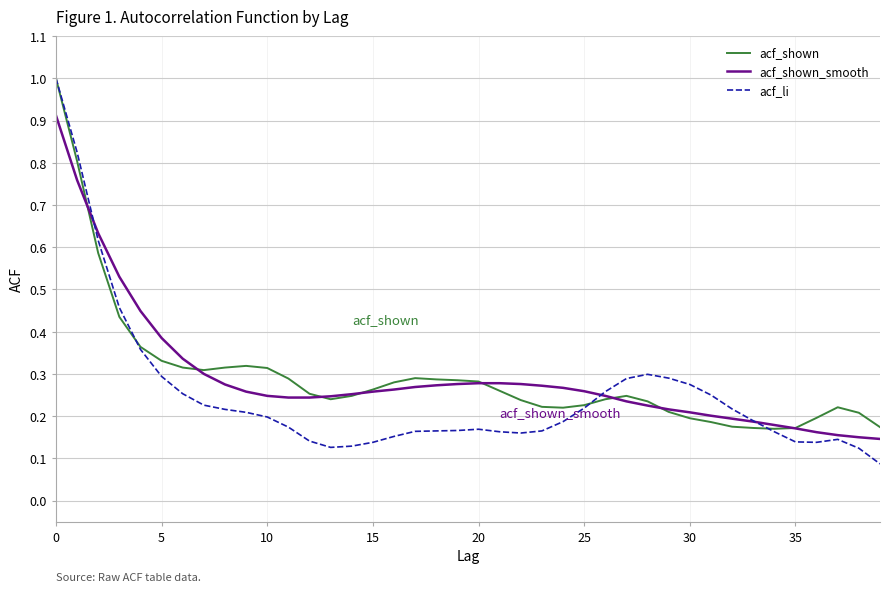

How many distinct data groups are displayed?

3